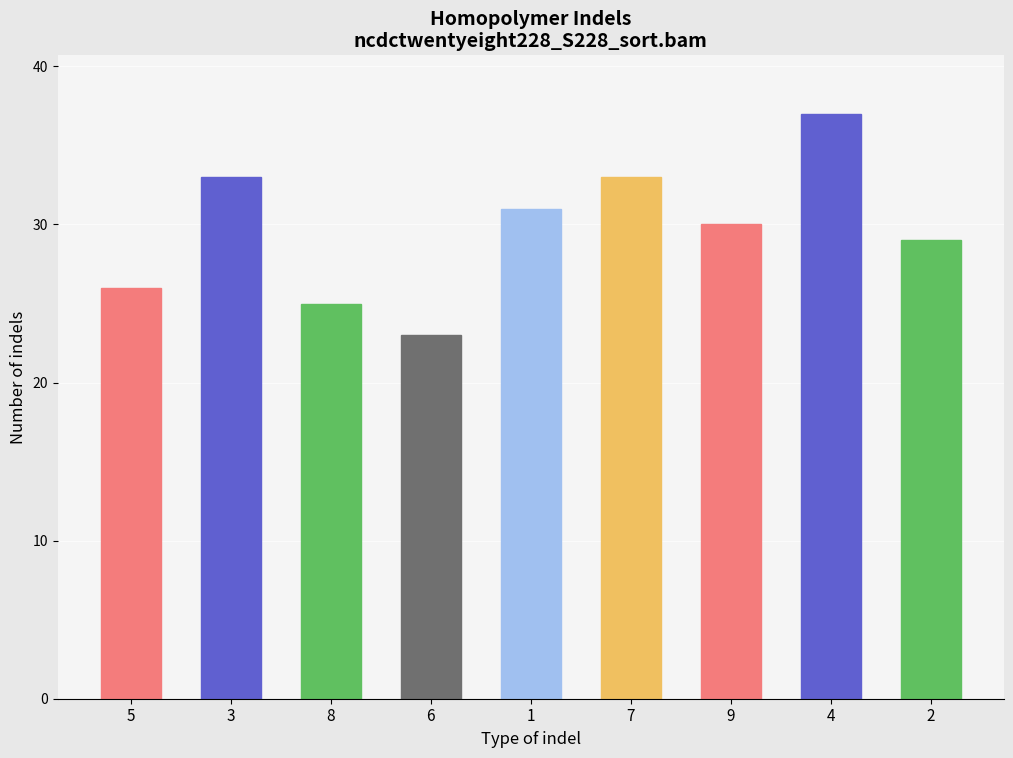

How many data points does each series have?

9